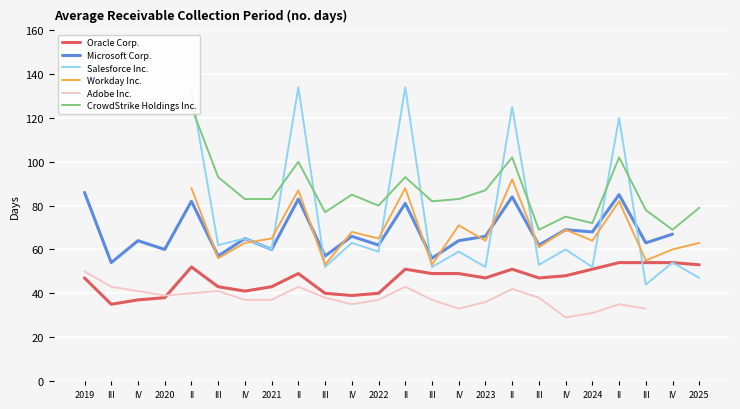

What is the sum of the CrowdStrike Holdings Inc. values at 2024 and III?

154.0